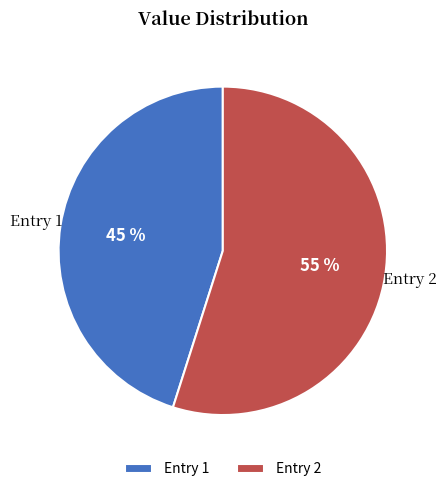

Is the sum of Entry 1 and Entry 2 greater than half?

Yes